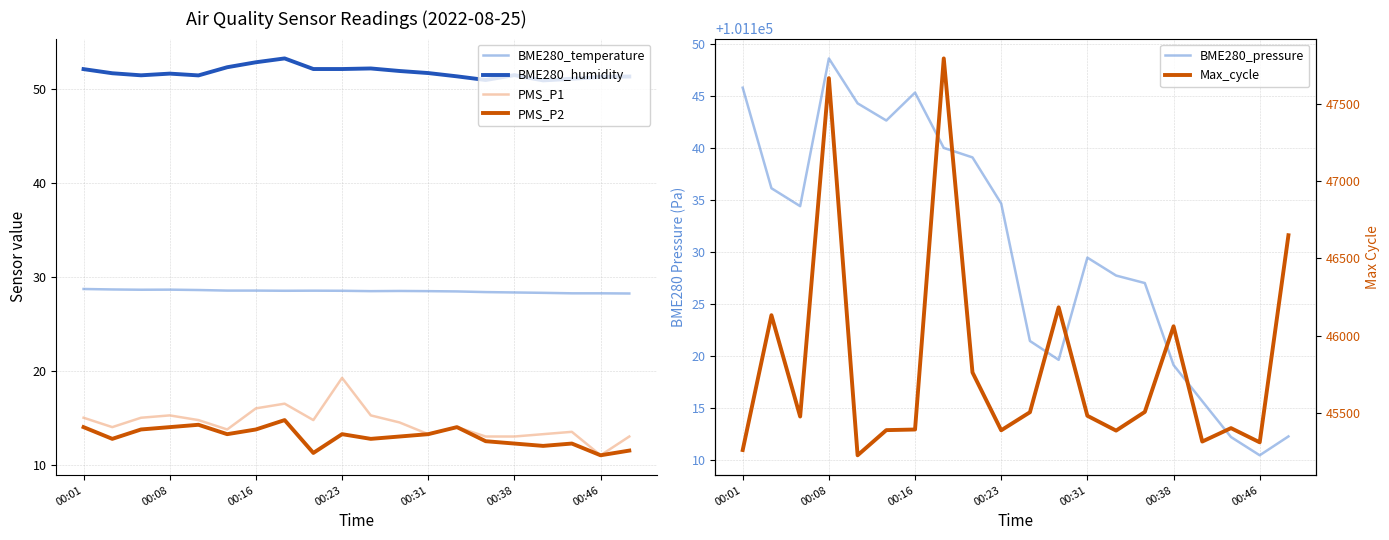

How many lines are shown in the chart?

6